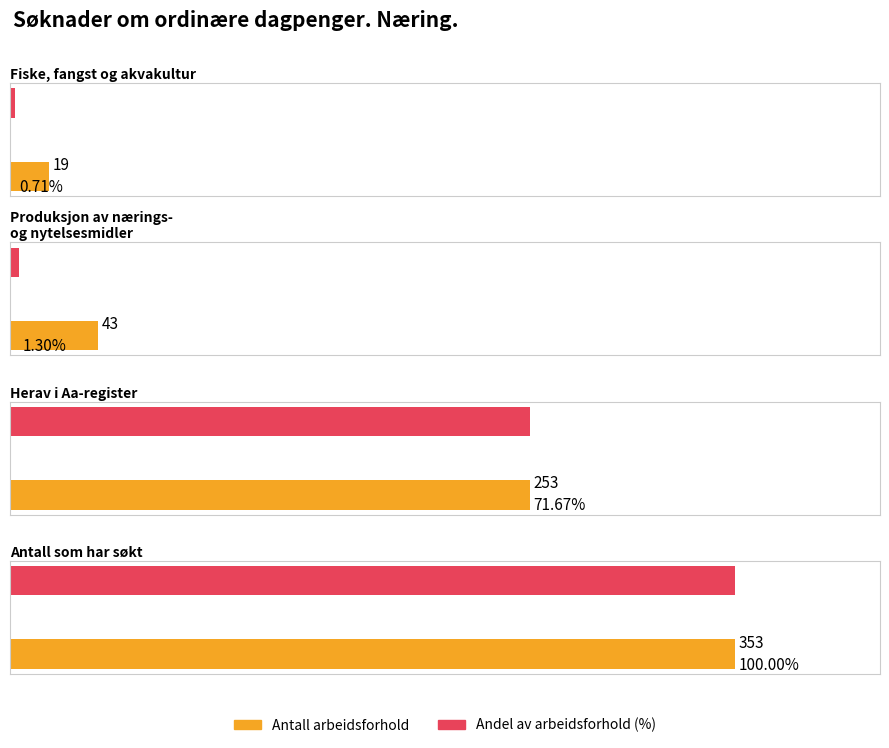

List the labels in order of Ordinære - andel av arbeidsforhold value, largest first.

Antall som har søkt om dagpenger, Herav i Aa-register, Produksjon av nærings- og nytelsesmidler, Fiske, fangst og akvakultur